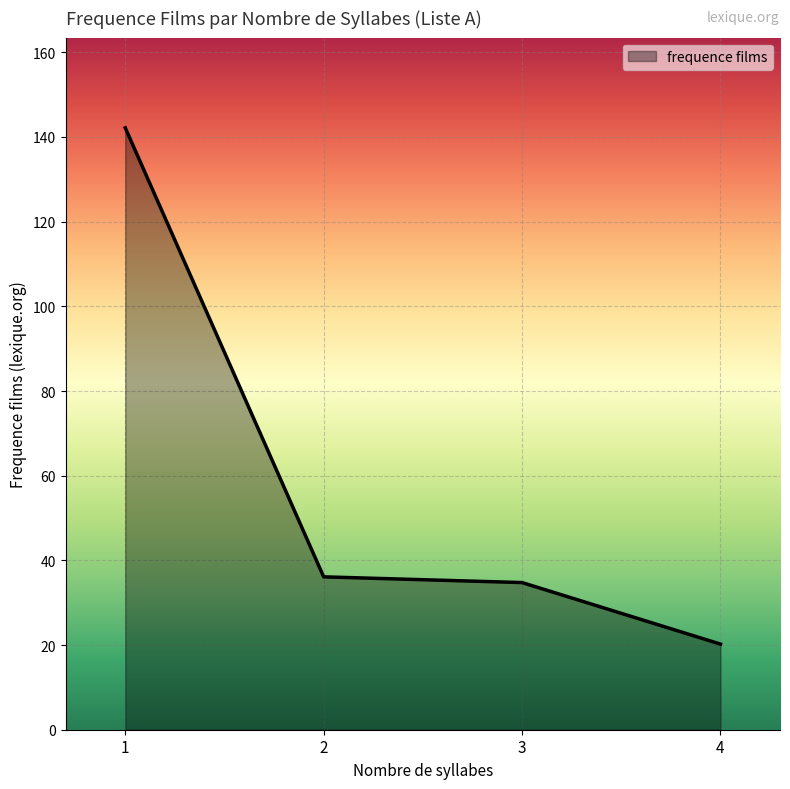

Reading left to right, list all the values displayed in this chart.

142.2	36.1	34.8	20.2